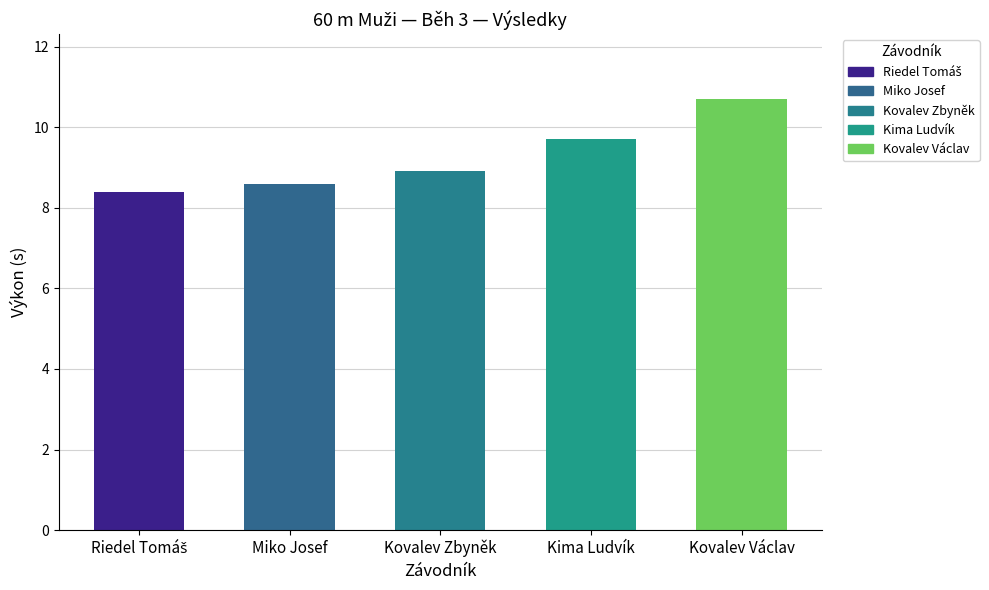

What is the sum of the values at Kima Ludvík and Kovalev Zbyněk?

18.6